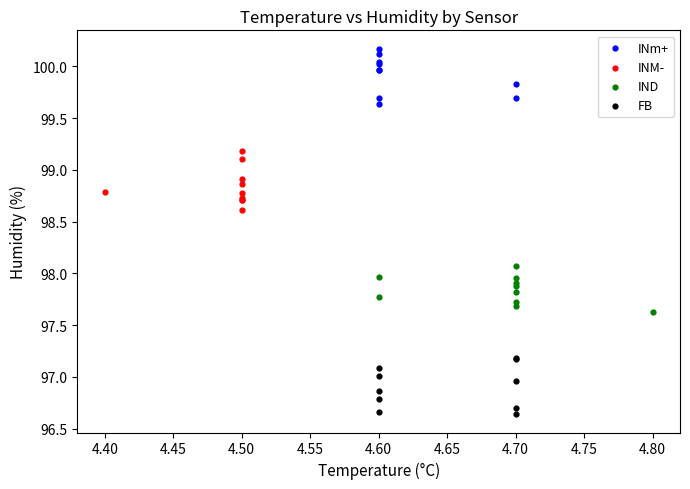

Which series contains the highest Y value?

INm+